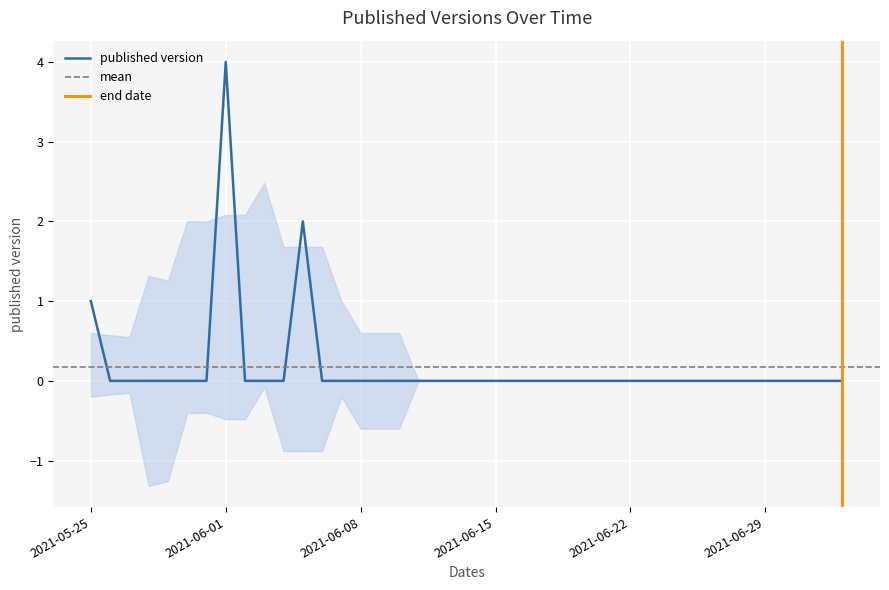

Which label corresponds to the smallest value in the chart?

2021-05-26